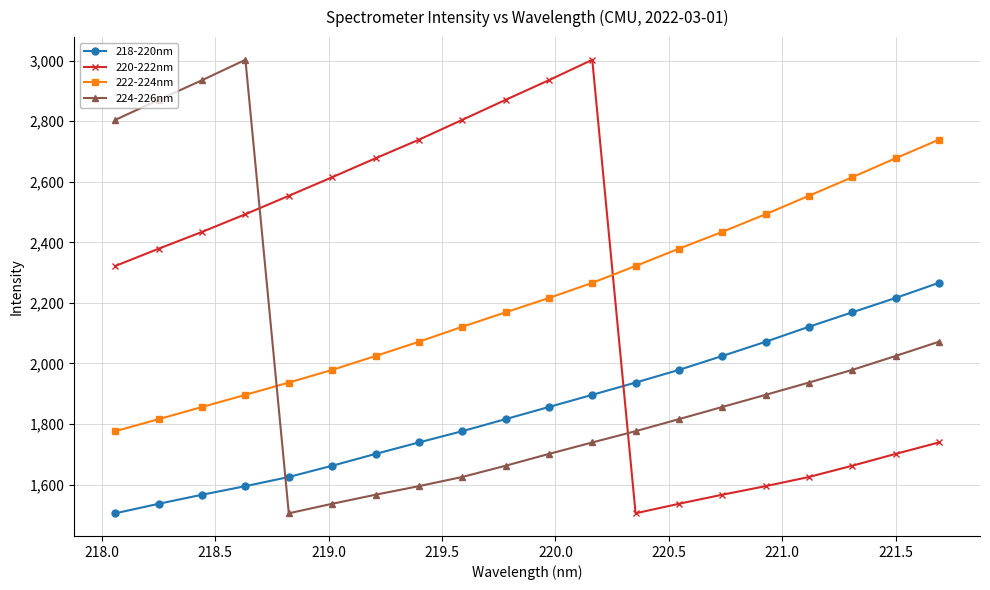

What is the lowest value of the 224-226nm series?

1505.4